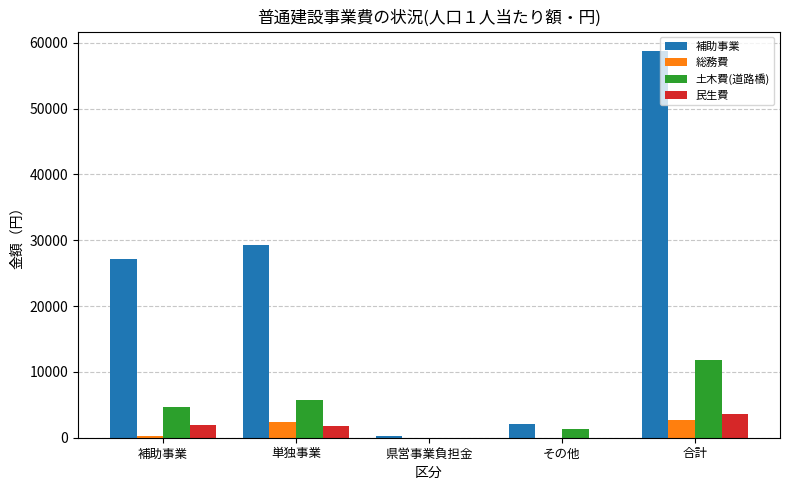

Between 県営事業負担金 and 合計, which series saw the biggest shift?

補助事業